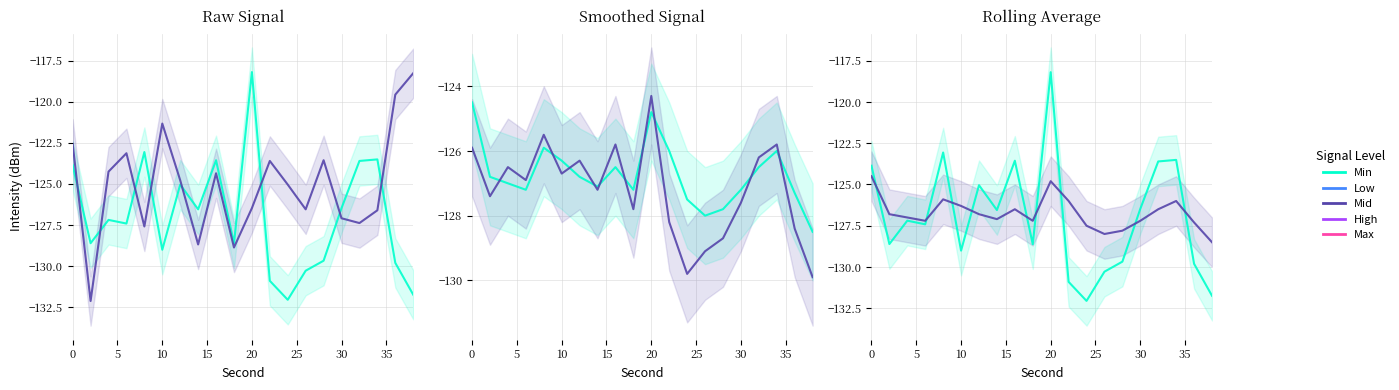

How many lines are shown in the chart?

2